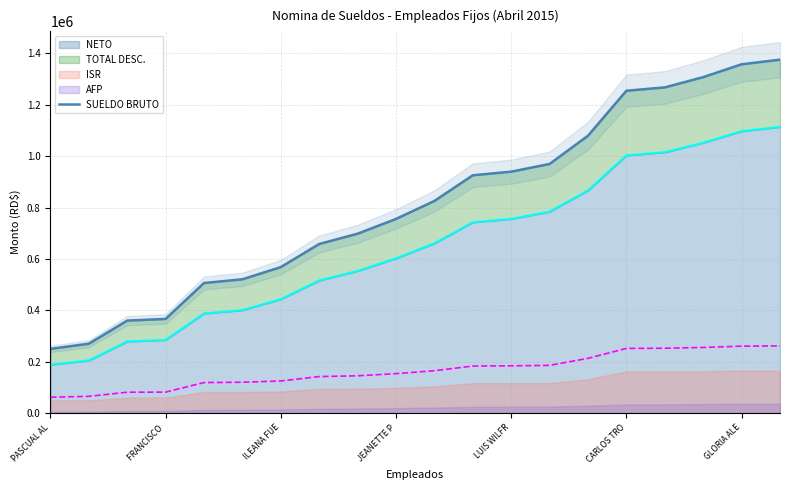

Reading right to left, list all the values displayed in this chart.

1375781	1357781	1307781	1267781	1254781	1079781	969781	939781	925781	825781	755781	698281	658281	568281	520781	506481	366481	360000	270000	250000